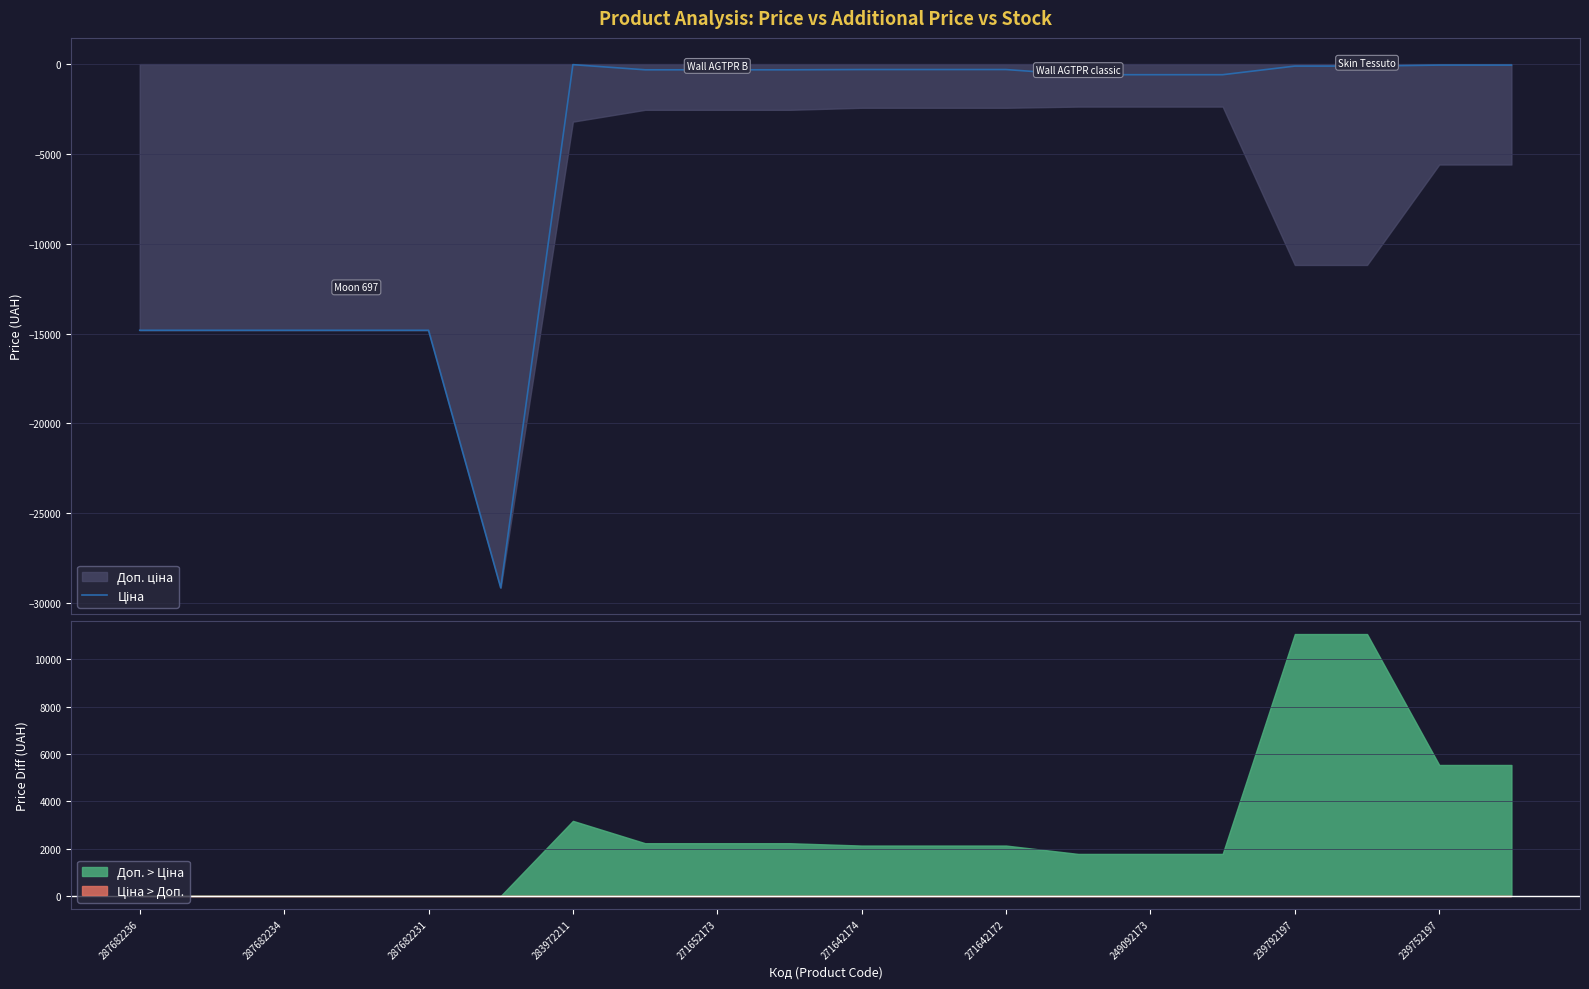

What is the value of the 3rd point from the left?

-14817.6